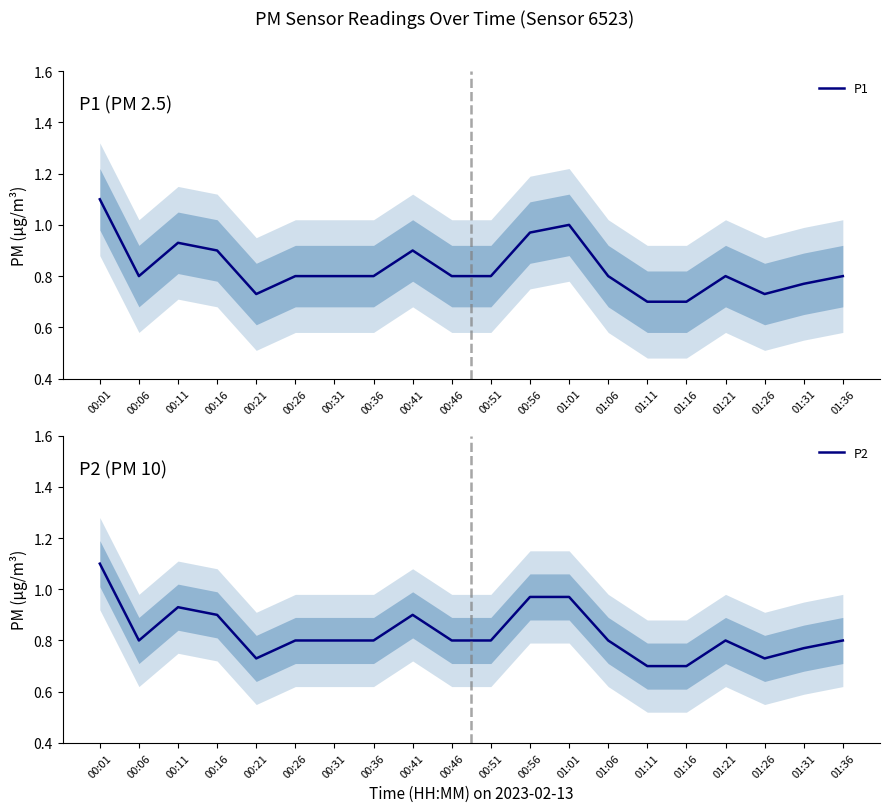

How many lines are shown in the chart?

2